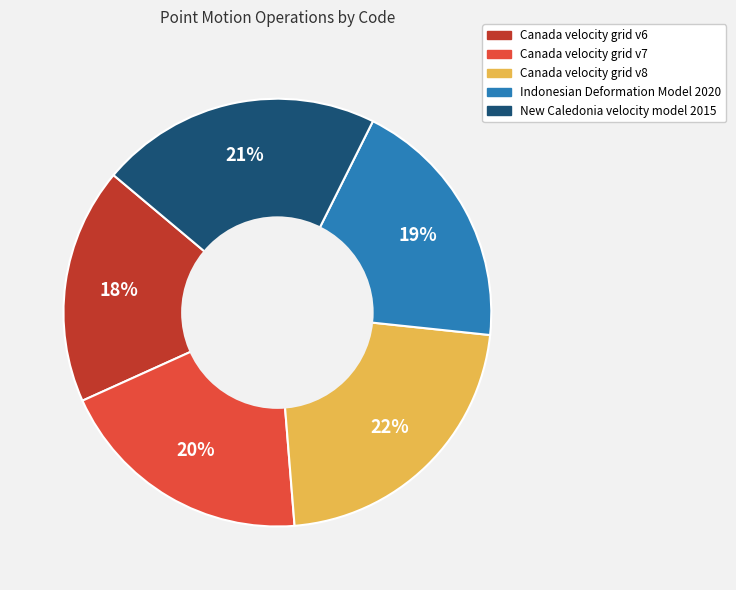

What is the largest slice in the pie chart?

Canada velocity grid v8